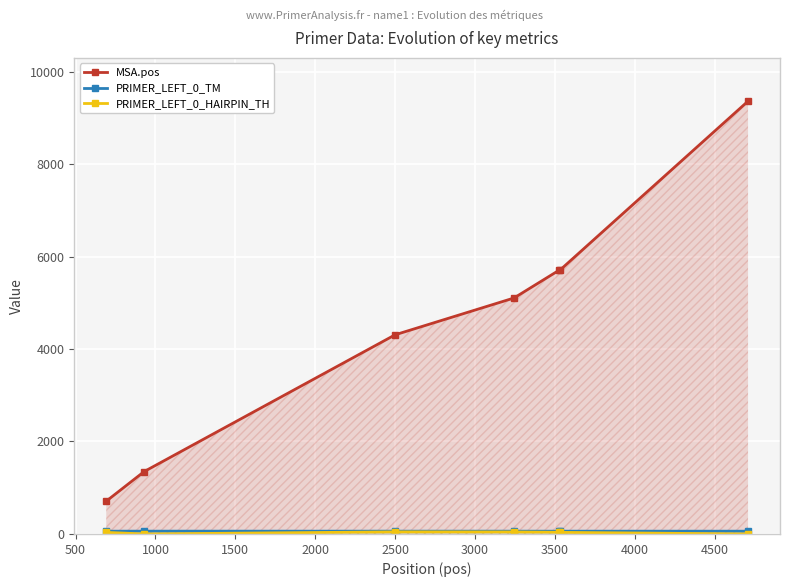

Count the number of categories in the chart.

7